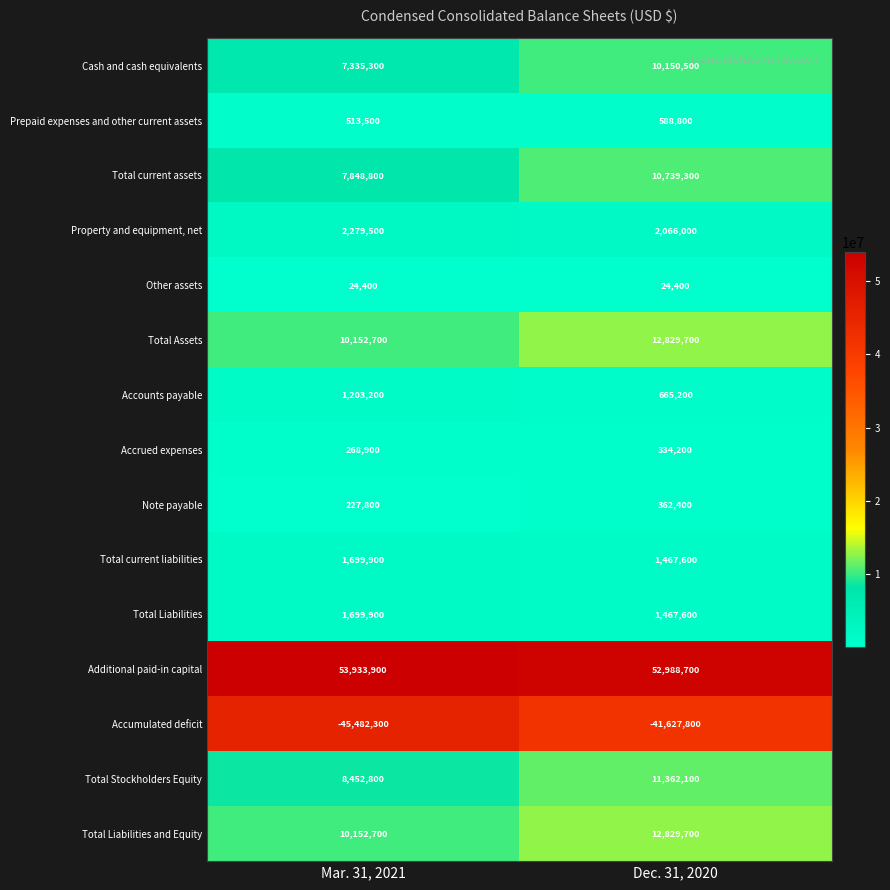

At which label does Total current liabilities reach its peak?

Mar. 31, 2021